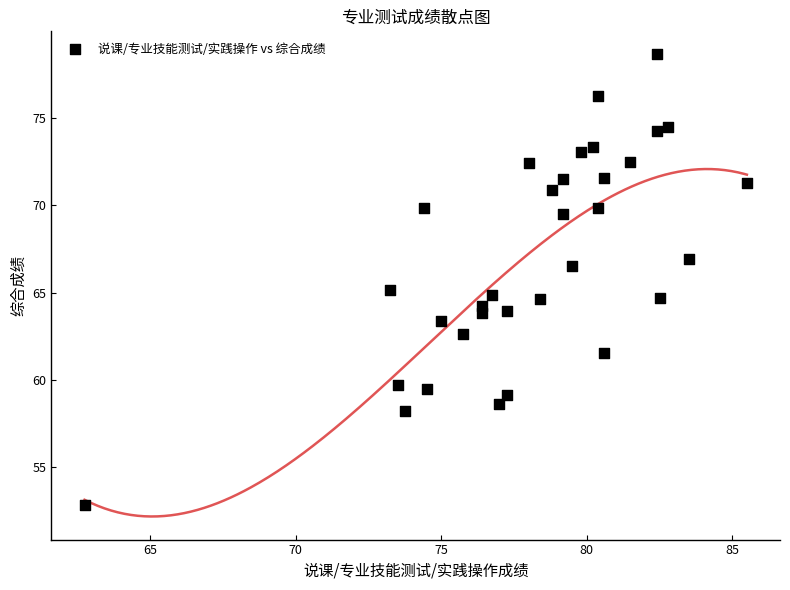

What is the range of Y values (max minus min)?

25.8